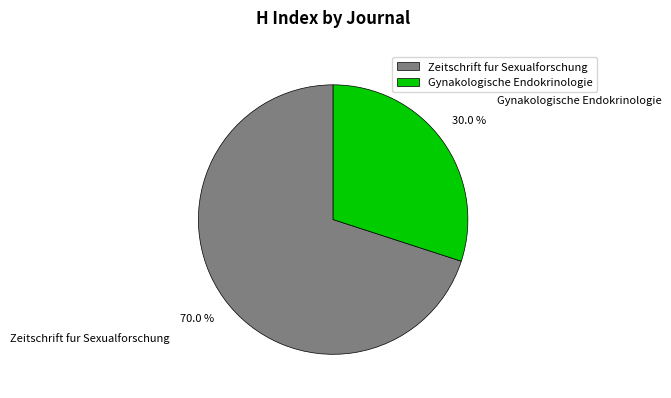

How many slices are in this pie chart?

2